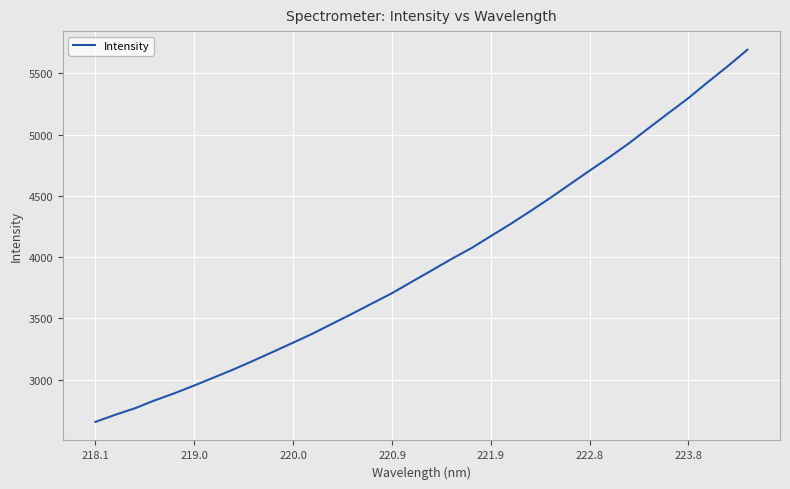

What is the difference between the maximum and minimum values?

3038.4